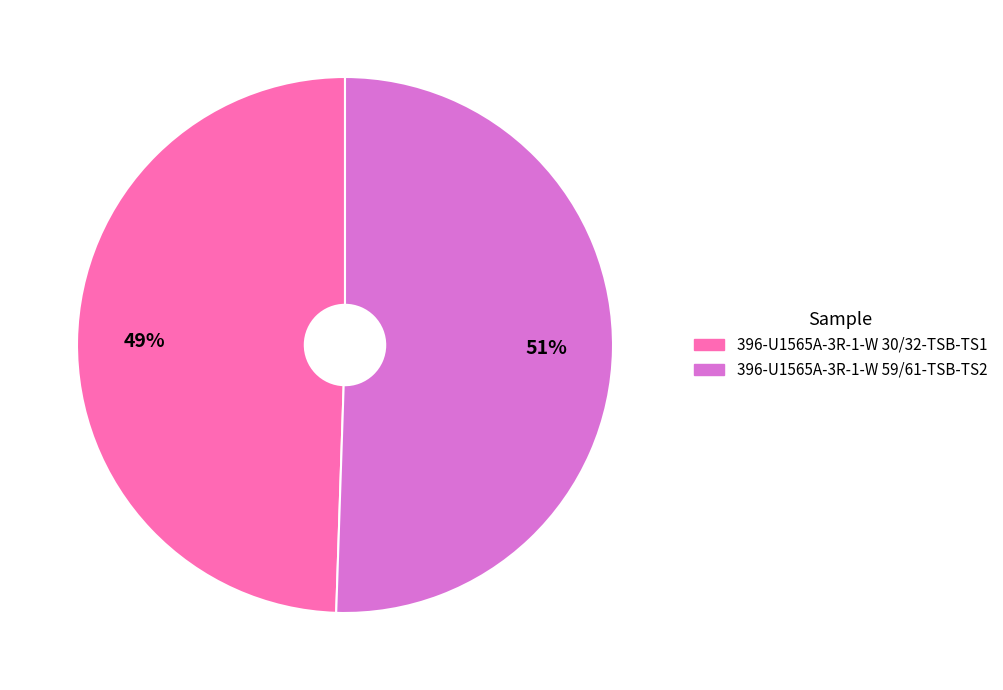

To the nearest percent, what is the combined percentage of 396-U1565A-3R-1-W 59/61-TSB-TS2 and 396-U1565A-3R-1-W 30/32-TSB-TS1?

100%